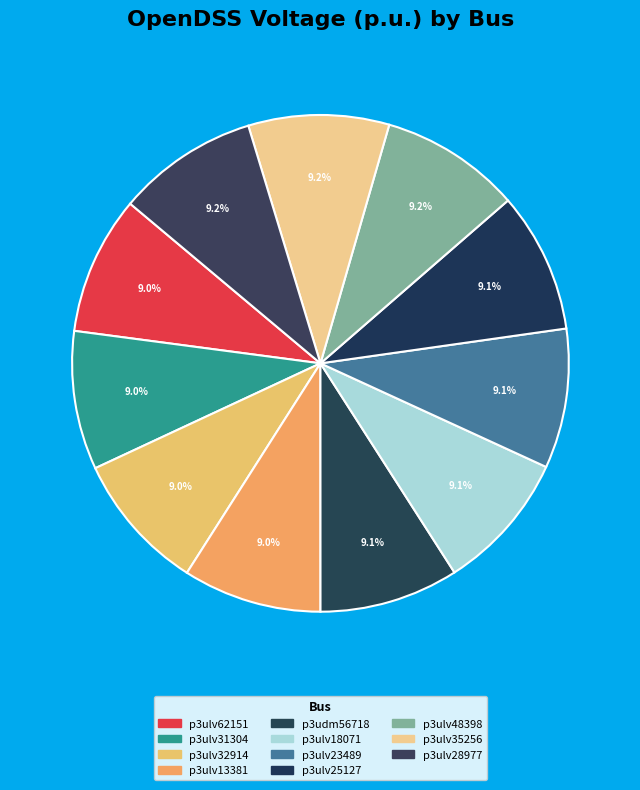

Is it true that p3ulv28977 is 9% of the pie?

True